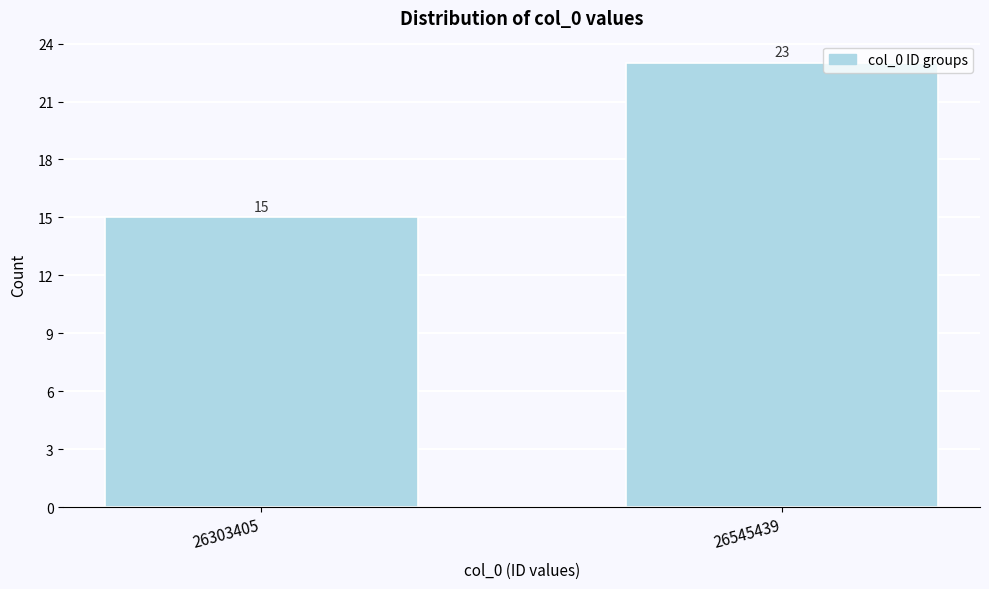

Reading left to right, what are all the values shown in this chart?

15	23